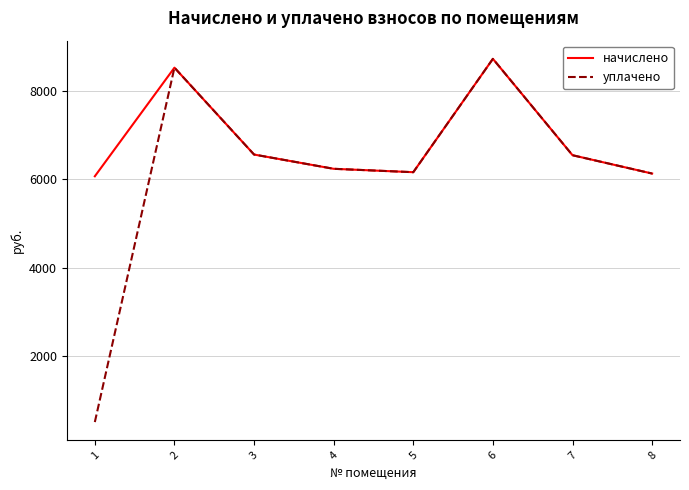

What is the approximate value of уплачено at 4?

6236.2